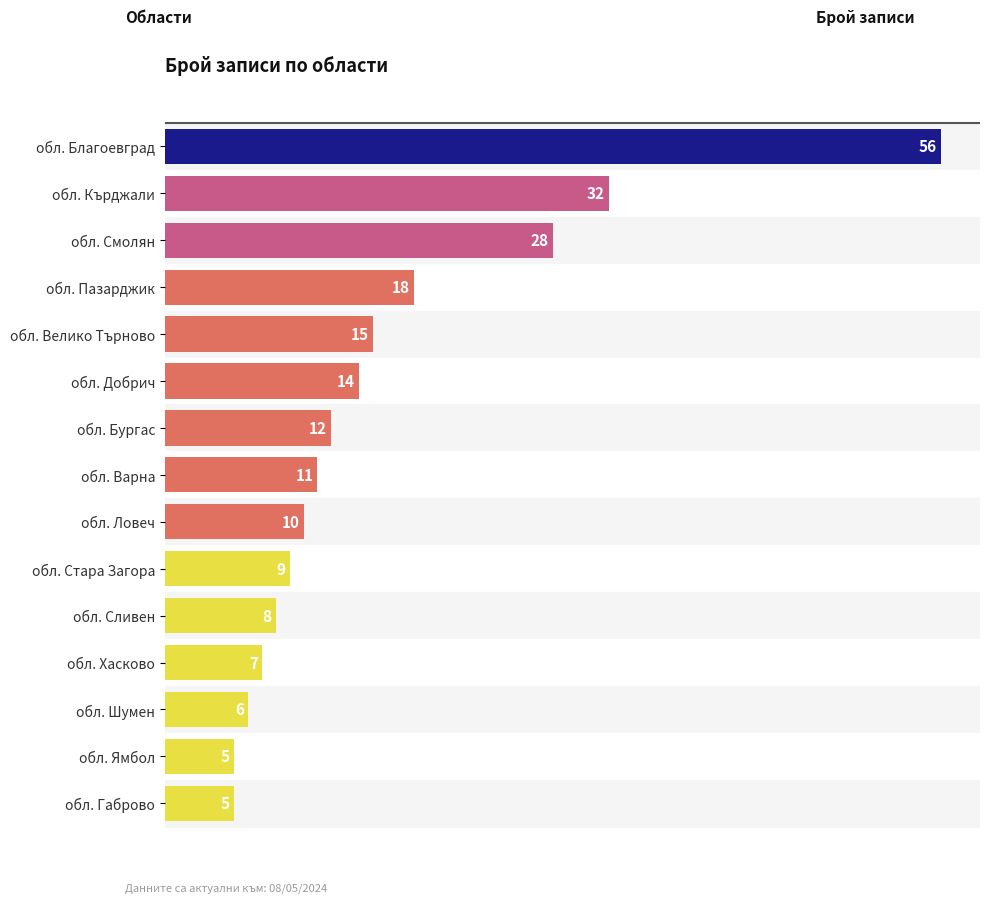

What is the change in value from обл. Бургас to обл. Хасково?

-5